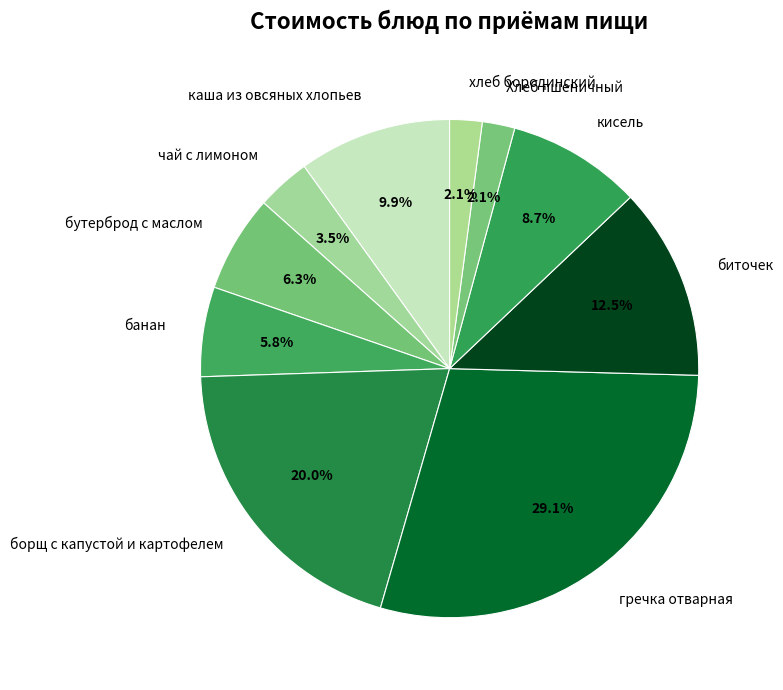

How many slices are in this pie chart?

10